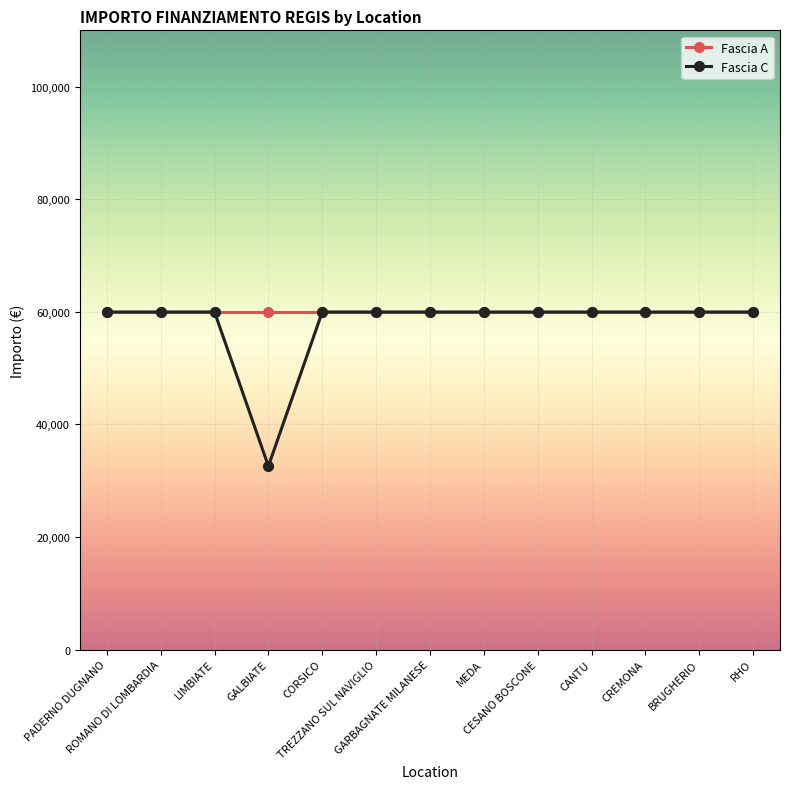

What is the value of the Fascia A point at the 6th from the left?

59966